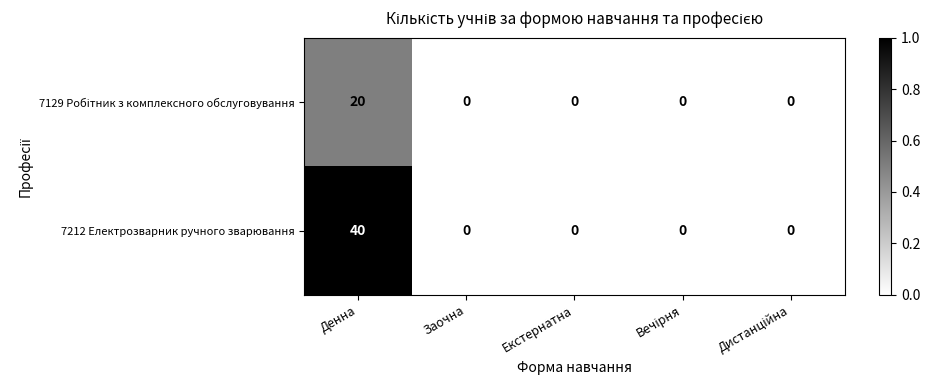

What is the average value of the 7212 Електрозварник ручного зварювання series?

8